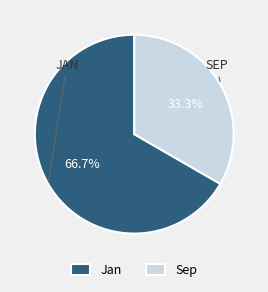

Approximately how many times larger is the value at Sep compared to Jan?

0.5